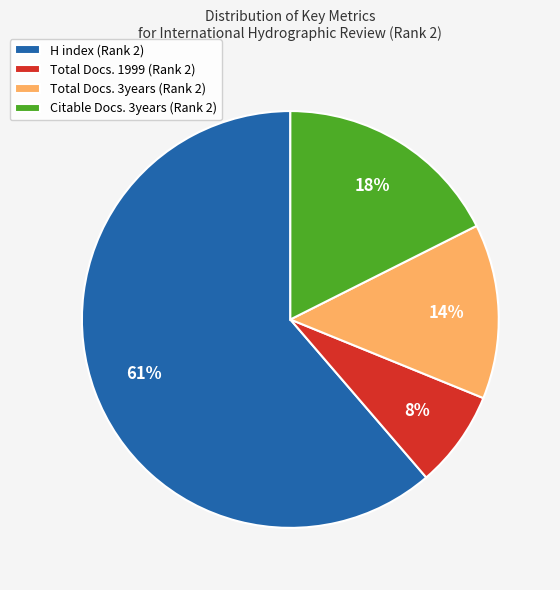

What is the ratio of the value at Total Docs. 1999 (Rank 2) to the value at Total Docs. 3years (Rank 2)?

0.6